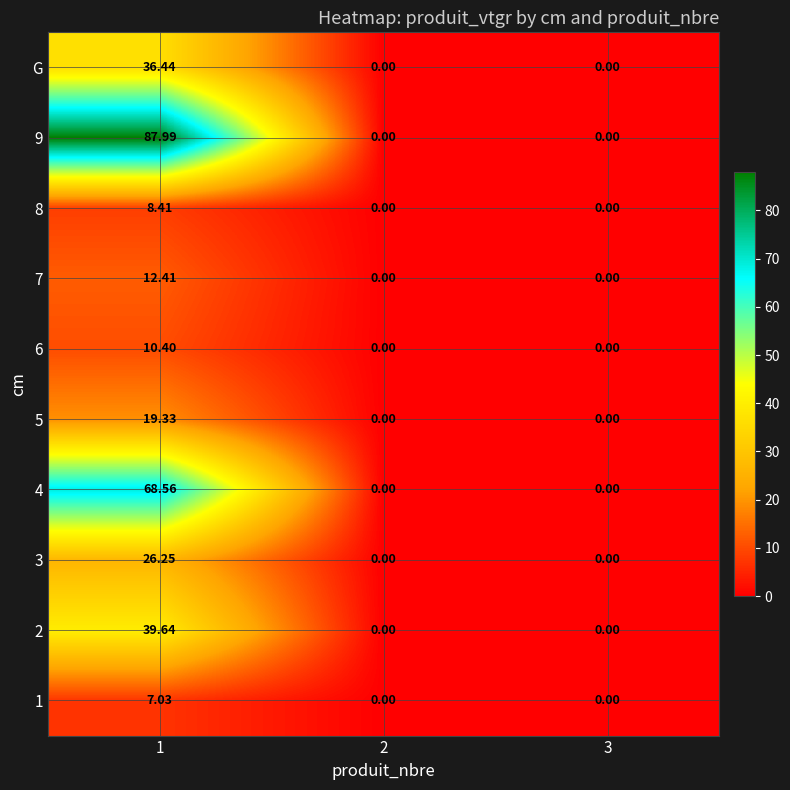

Reading right to left, what are all the values shown in this chart?

1: 3=0.0	2=0.0	1=7.0
2: 3=0.0	2=0.0	1=39.6
3: 3=0.0	2=0.0	1=26.2
4: 3=0.0	2=0.0	1=68.6
5: 3=0.0	2=0.0	1=19.3
6: 3=0.0	2=0.0	1=10.4
7: 3=0.0	2=0.0	1=12.4
8: 3=0.0	2=0.0	1=8.4
9: 3=0.0	2=0.0	1=88.0
G: 3=0.0	2=0.0	1=36.4